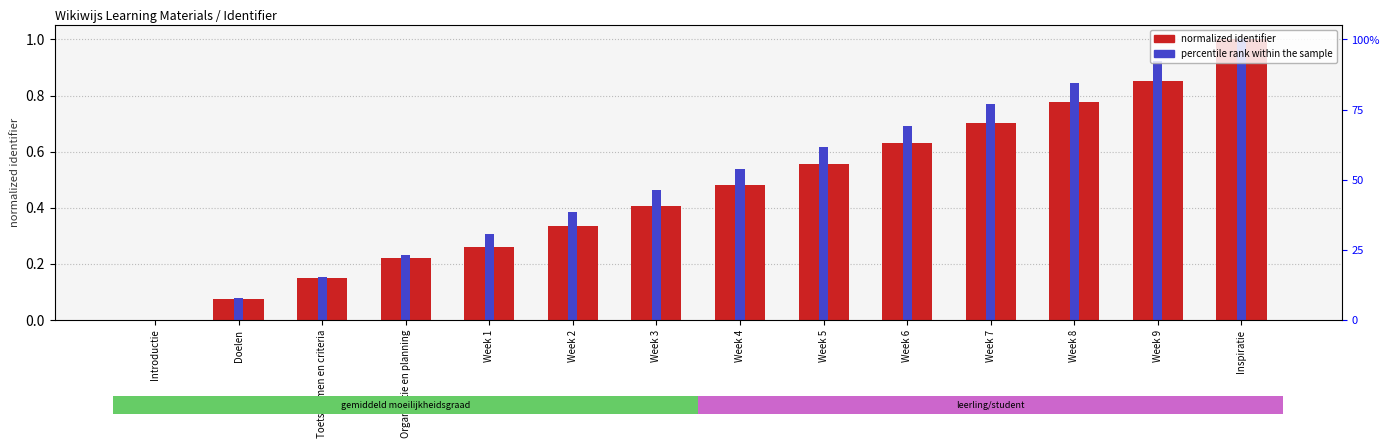

What is the average value of the percentile rank within the sample series?

0.5